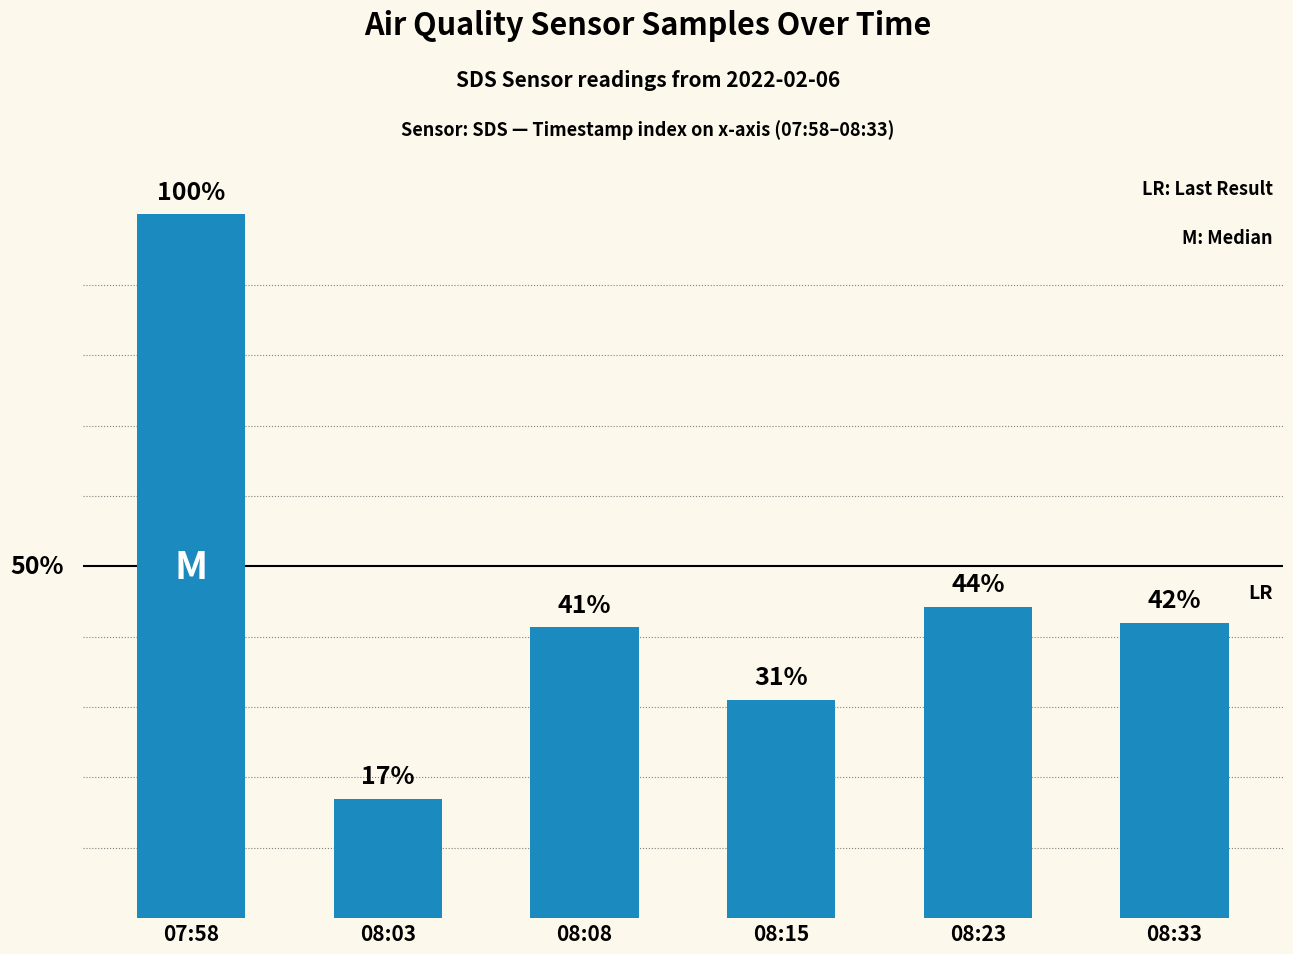

Between 08:08 and 08:33, which is larger?

08:33